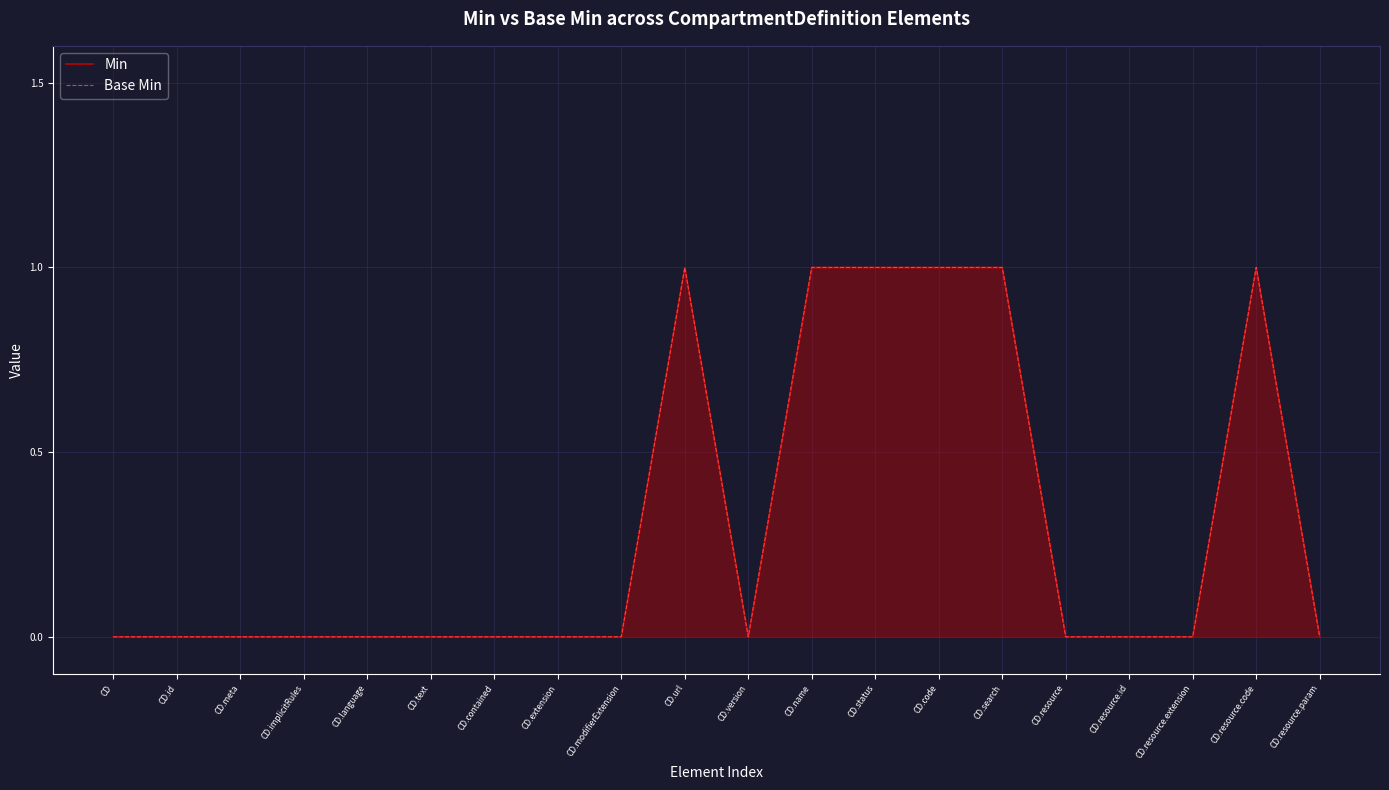

At which category is the sum across all series the highest?

CD.url